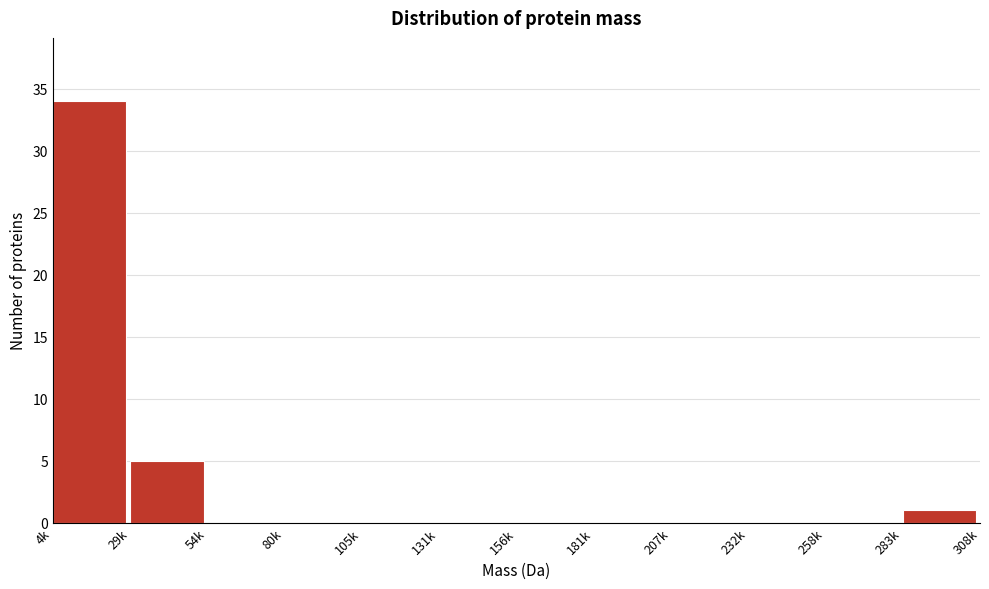

Reading left to right, list all the values displayed in this chart.

4k=34	29k=5	54k=0	80k=0	105k=0	131k=0	156k=0	181k=0	207k=0	232k=0	258k=0	283k=1